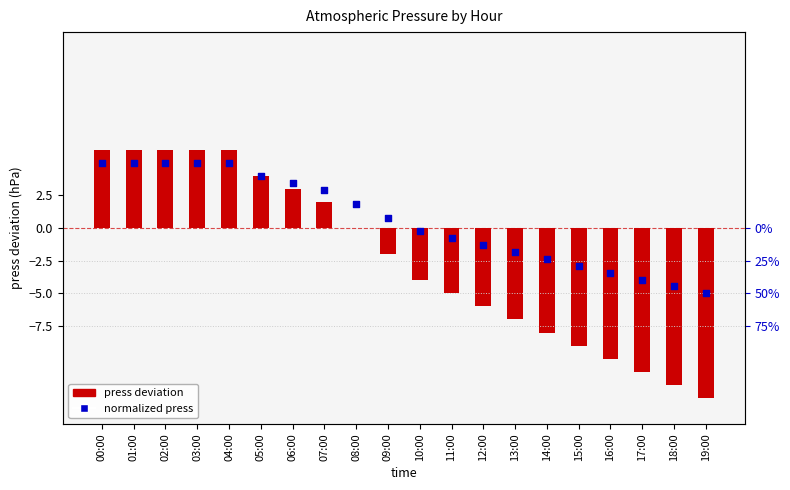

What is the total value across all series at 05:00?

7.9